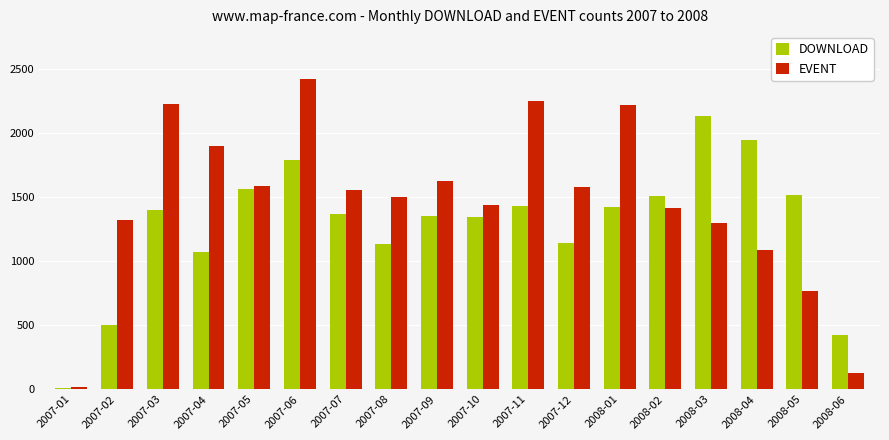

Read the DOWNLOAD value at 2008-03, to the nearest 10.

2140